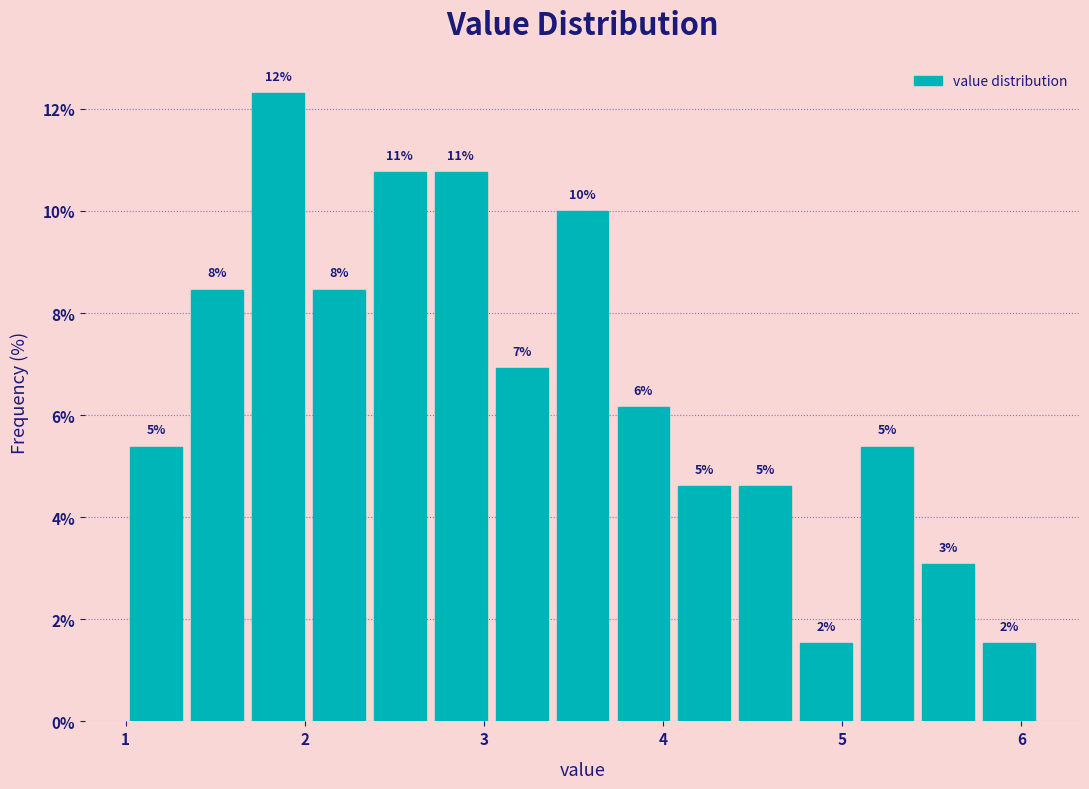

Read against the x-axis, roughly where is the centre of the tallest bar?

1.9